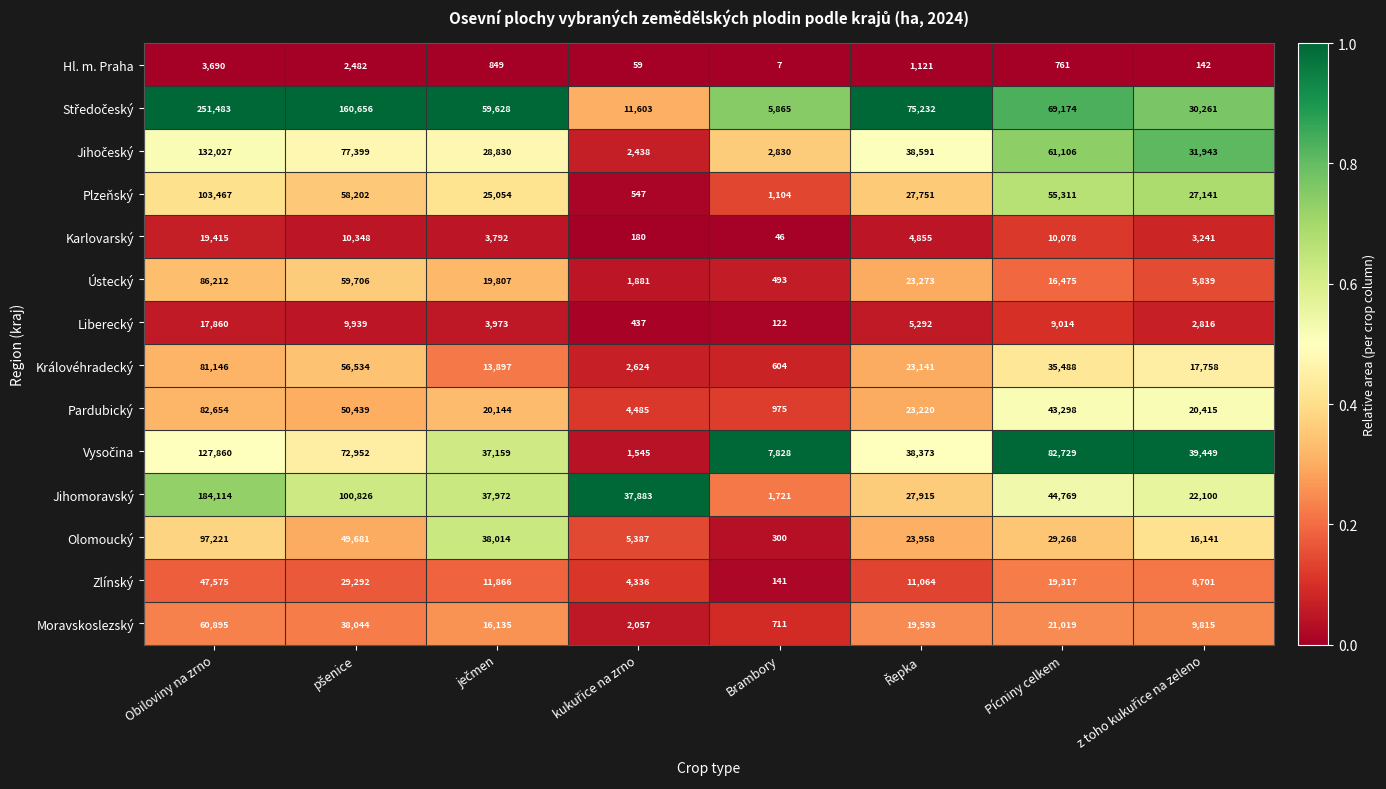

At which category is the sum across all series the highest?

Obiloviny na zrno